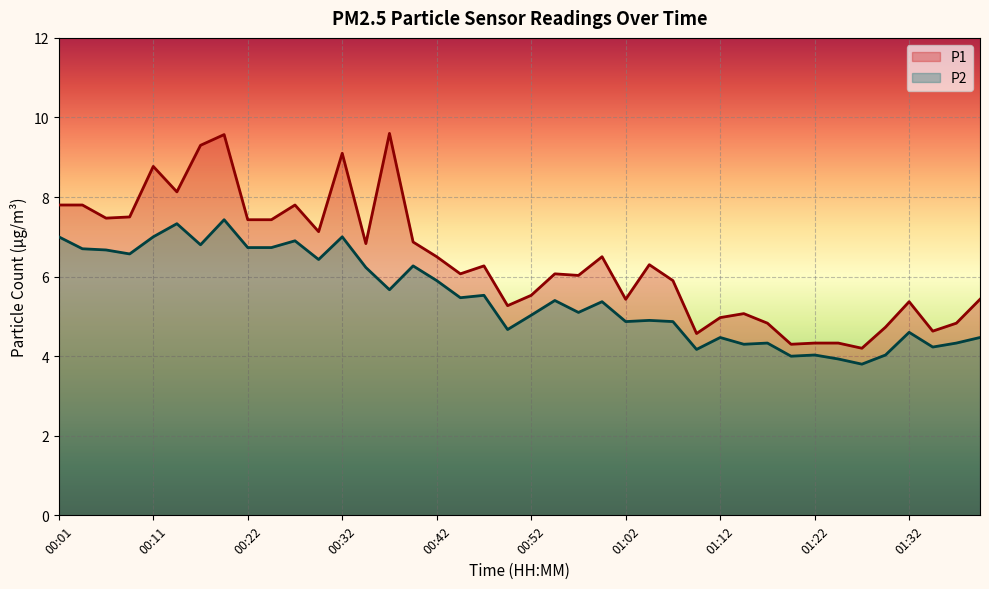

How many lines are shown in the chart?

2